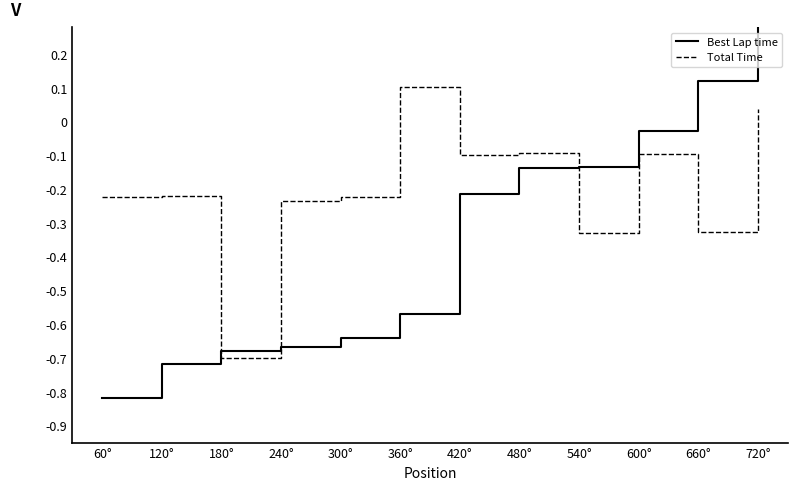

What position from the left is 60°?

1